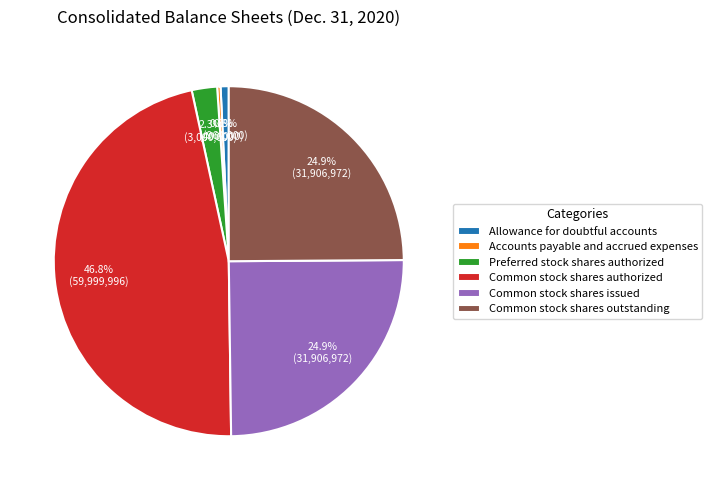

What is the total percentage of Common stock shares outstanding and Common stock shares authorized?

71.7%